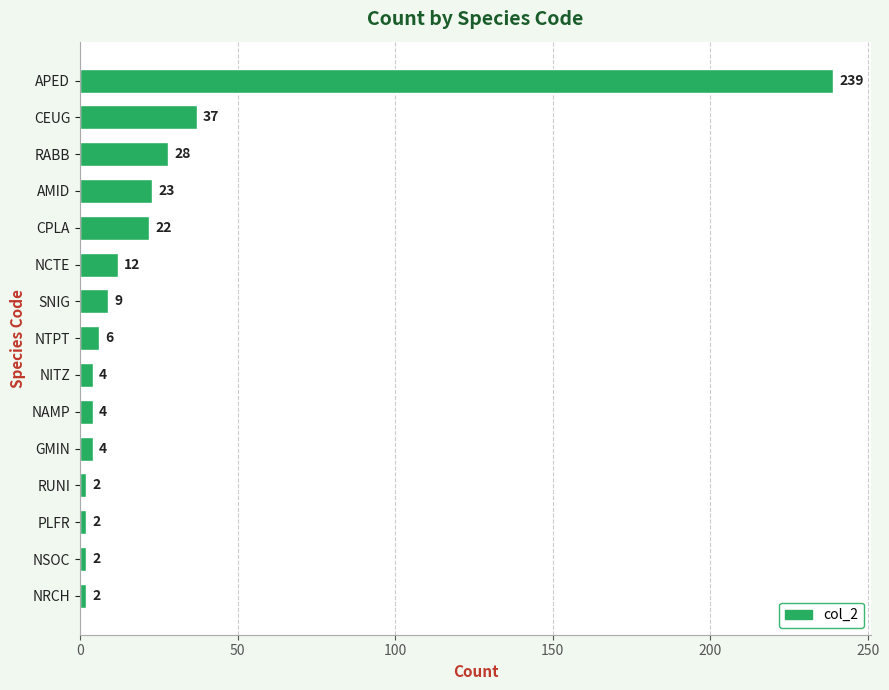

At which label is the value closest to 120?

CEUG